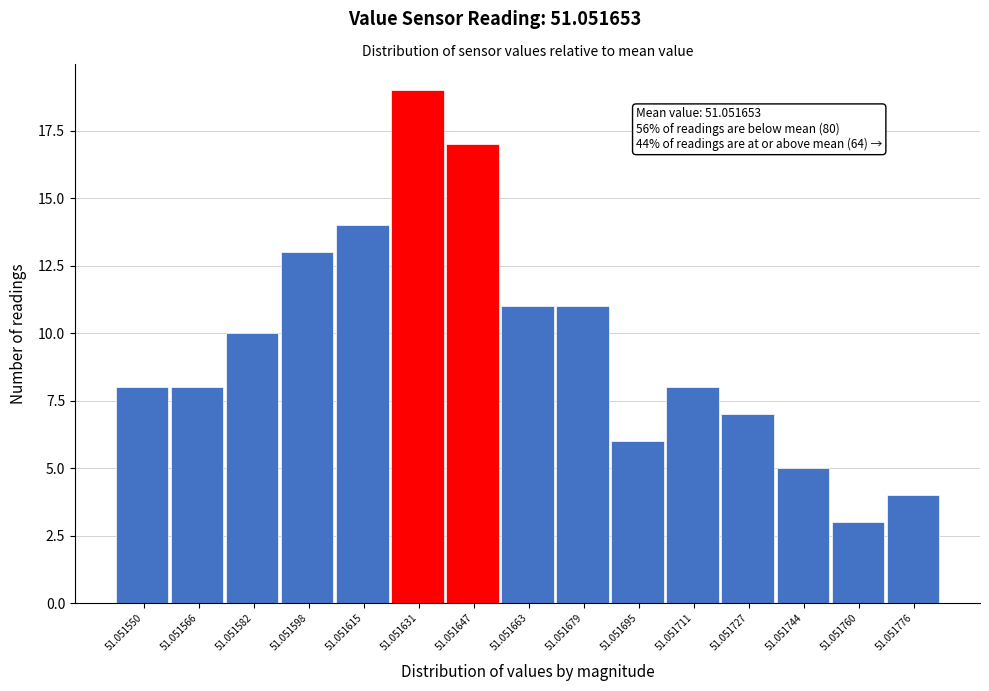

Reading right to left, extract all data points from this chart.

4	3	5	7	8	6	11	11	17	19	14	13	10	8	8